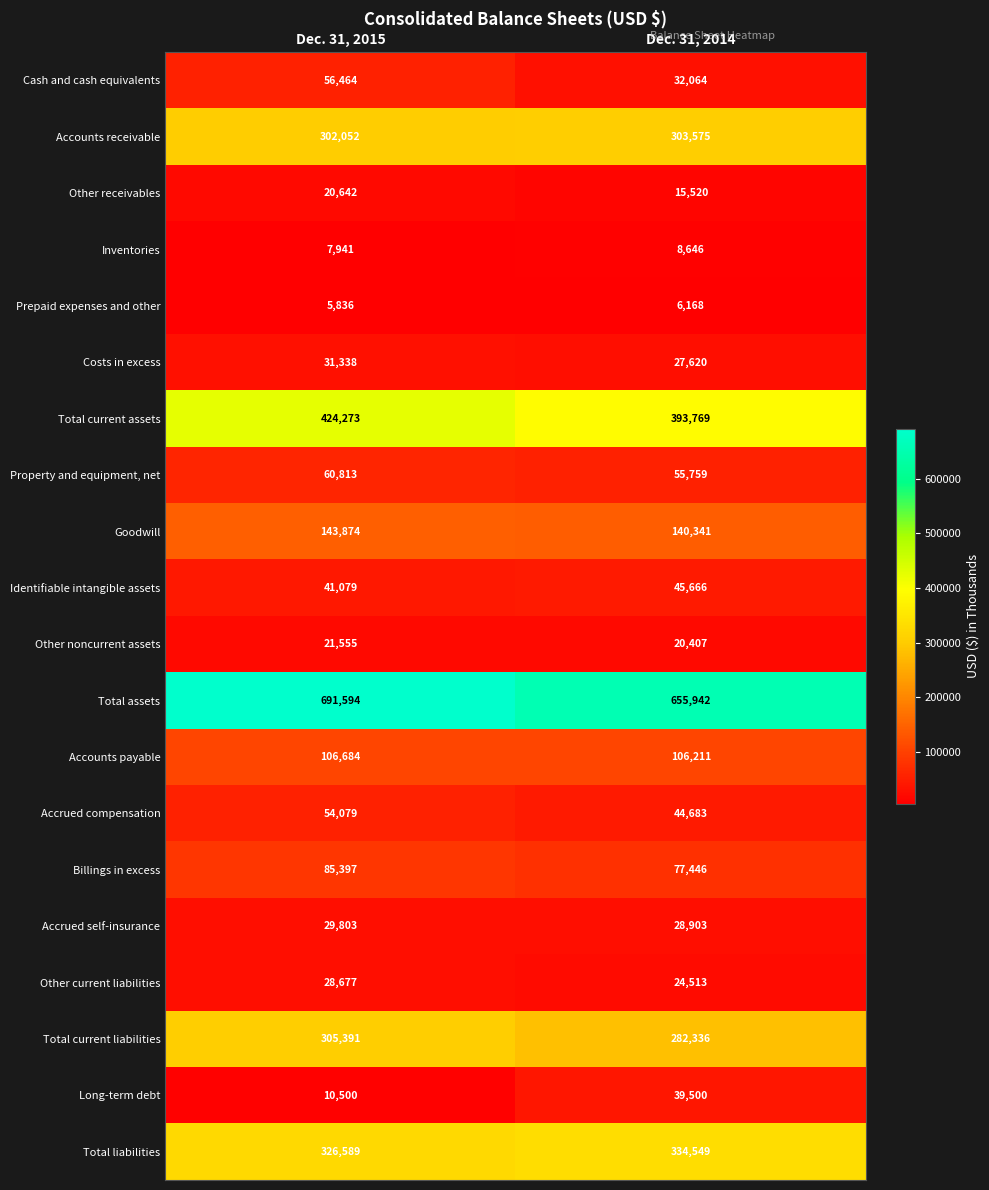

List the series in order of their peak value, highest first.

Total assets, Total current assets, Total liabilities, Total current liabilities, Accounts receivable, Goodwill, Accounts payable, Billings in excess, Property and equipment, net, Cash and cash equivalents, Accrued compensation, Identifiable intangible assets, Long-term debt, Costs in excess, Accrued self-insurance, Other current liabilities, Other noncurrent assets, Other receivables, Inventories, Prepaid expenses and other